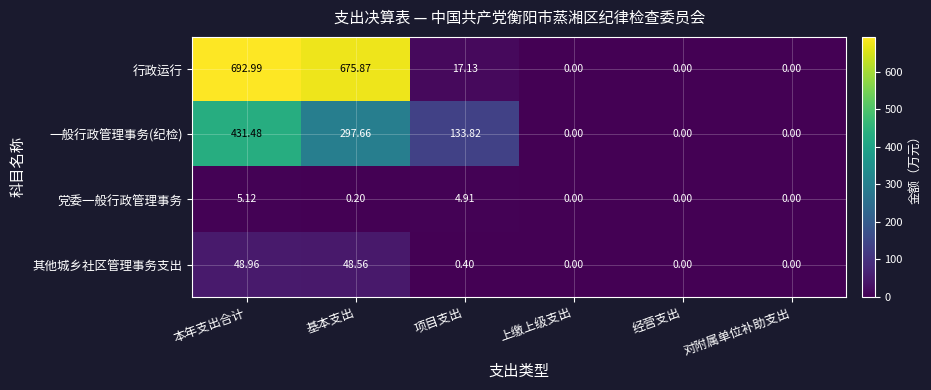

Is the value of 行政运行 at 基本支出 greater than the value of 一般行政管理事务(纪检) at 经营支出?

Yes